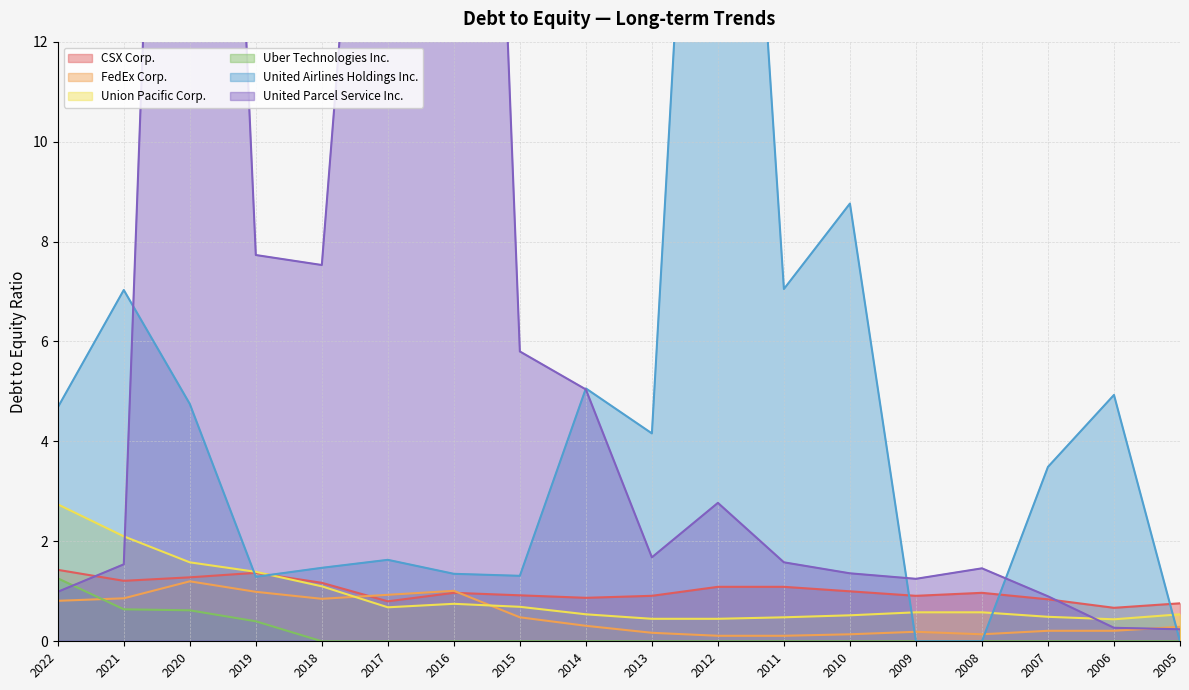

Rank the categories by United Airlines Holdings Inc. value from highest to lowest.

2012, 2010, 2011, 2021, 2014, 2006, 2020, 2022, 2013, 2007, 2017, 2018, 2016, 2015, 2019, 2009, 2008, 2005